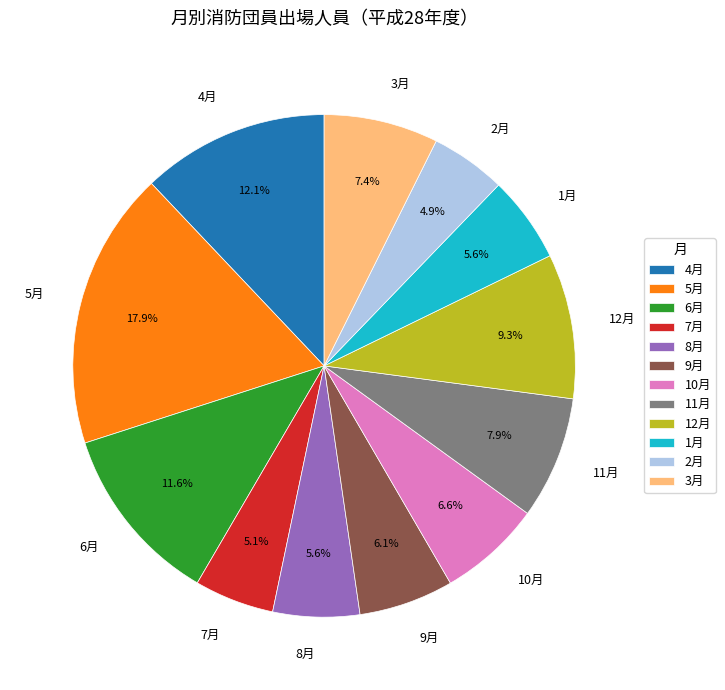

Is the sum of 10月 and 11月 greater than half?

No